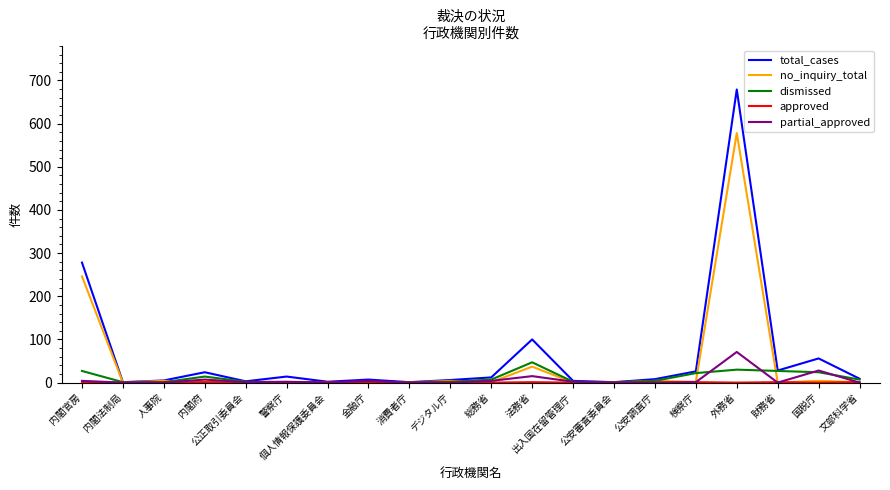

Which series has the largest total across all categories?

total_cases